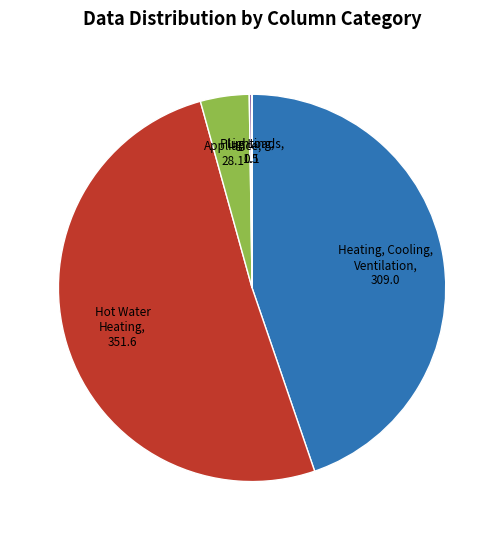

Which slice is the largest?

Hot Water Heating